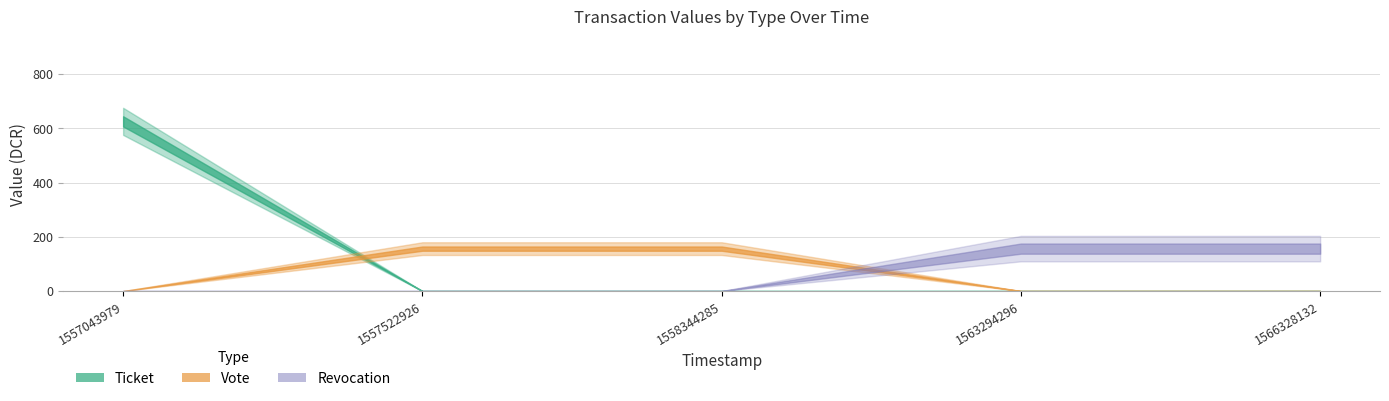

How many lines are shown in the chart?

3